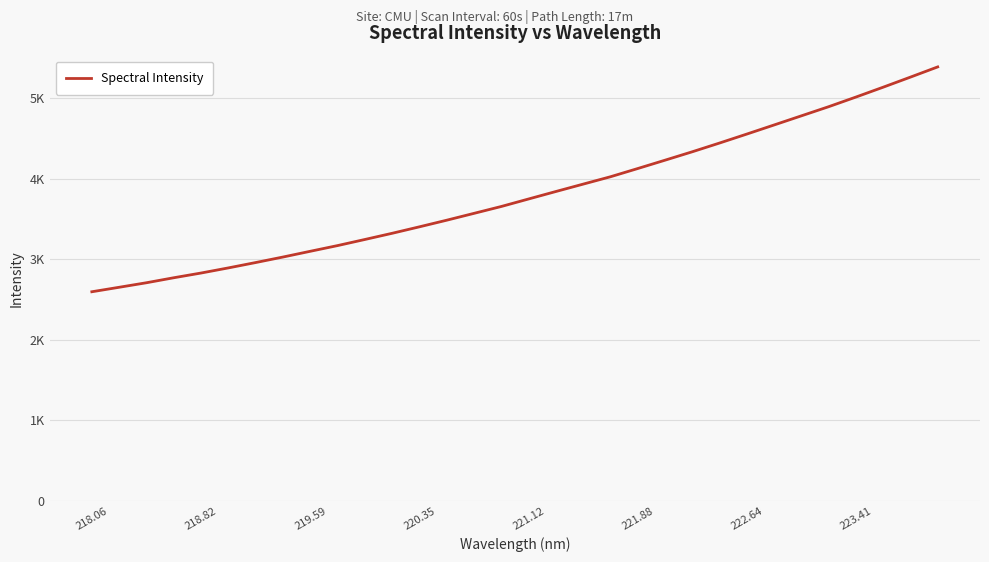

Does the chart display data point markers on the line(s)?

No